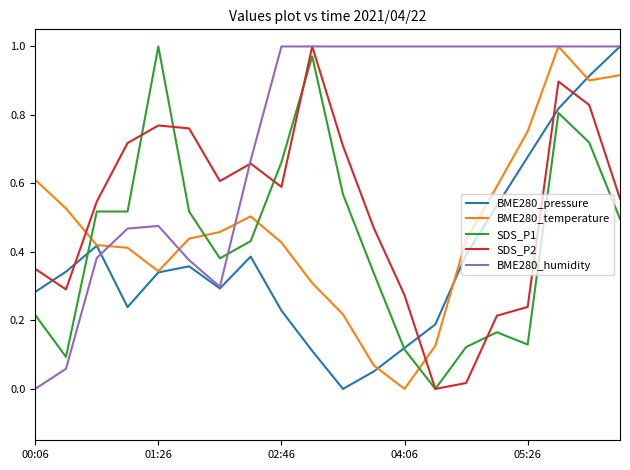

Which series has the largest total across all categories?

BME280_humidity